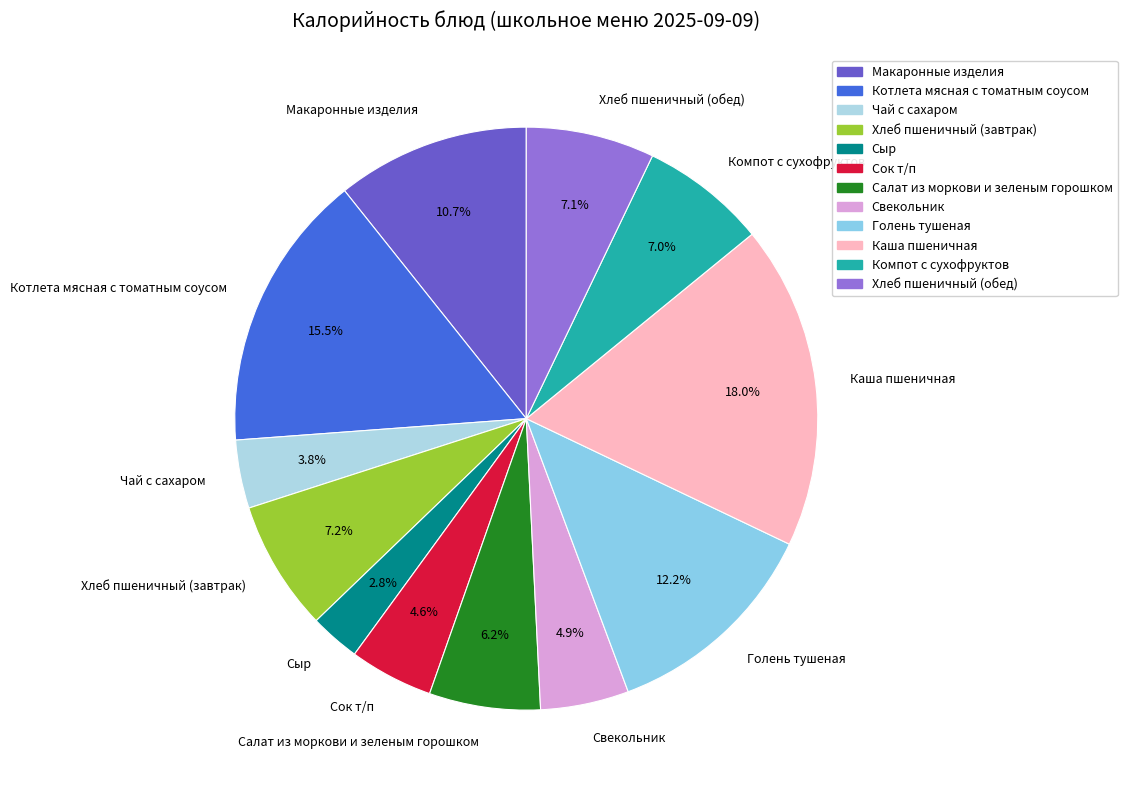

Count the number of slices in the pie.

12